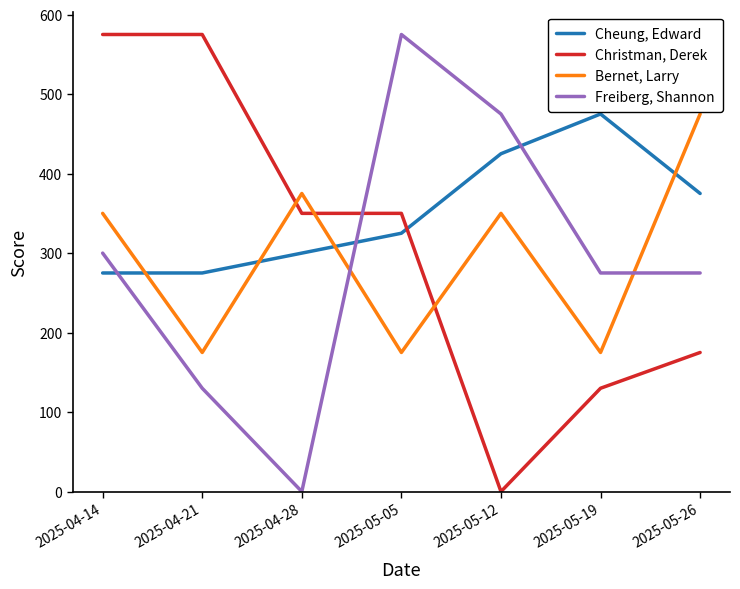

Which series changed the most between 2025-04-28 and 2025-05-19?

Freiberg, Shannon